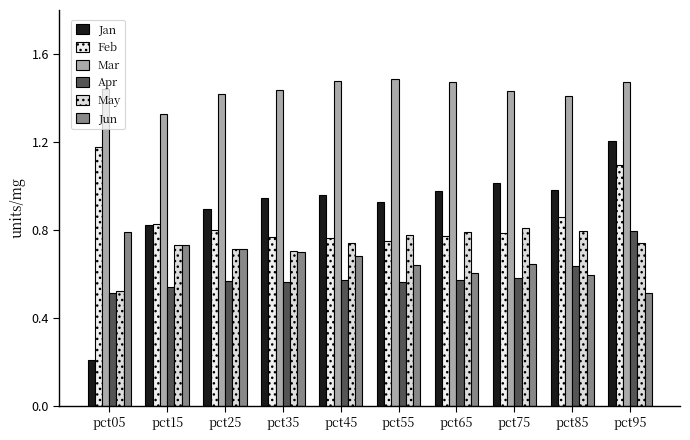

At which category is the sum across all series the highest?

pct95